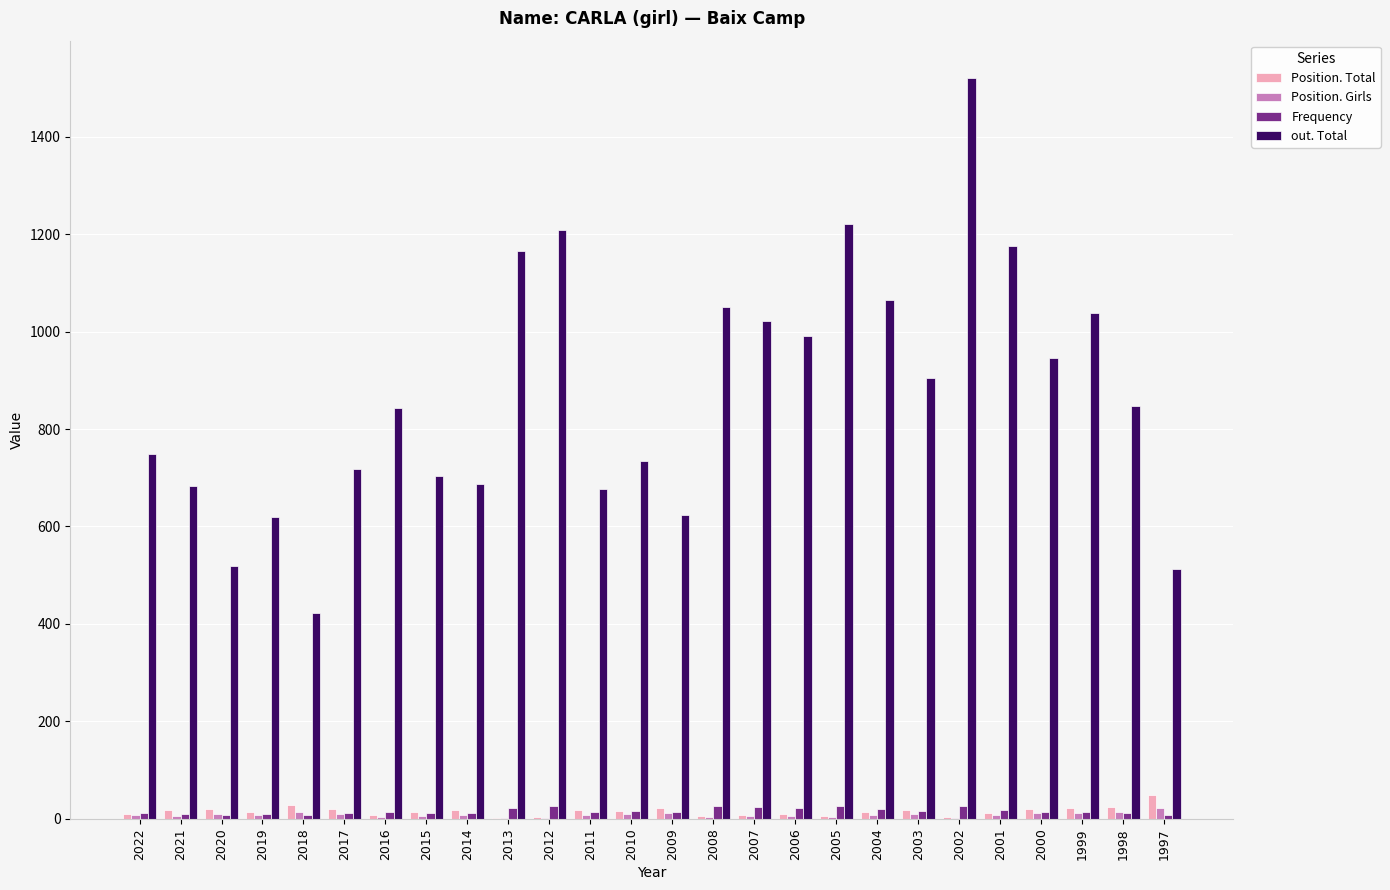

At which category does the chart reach its peak across all series?

2002